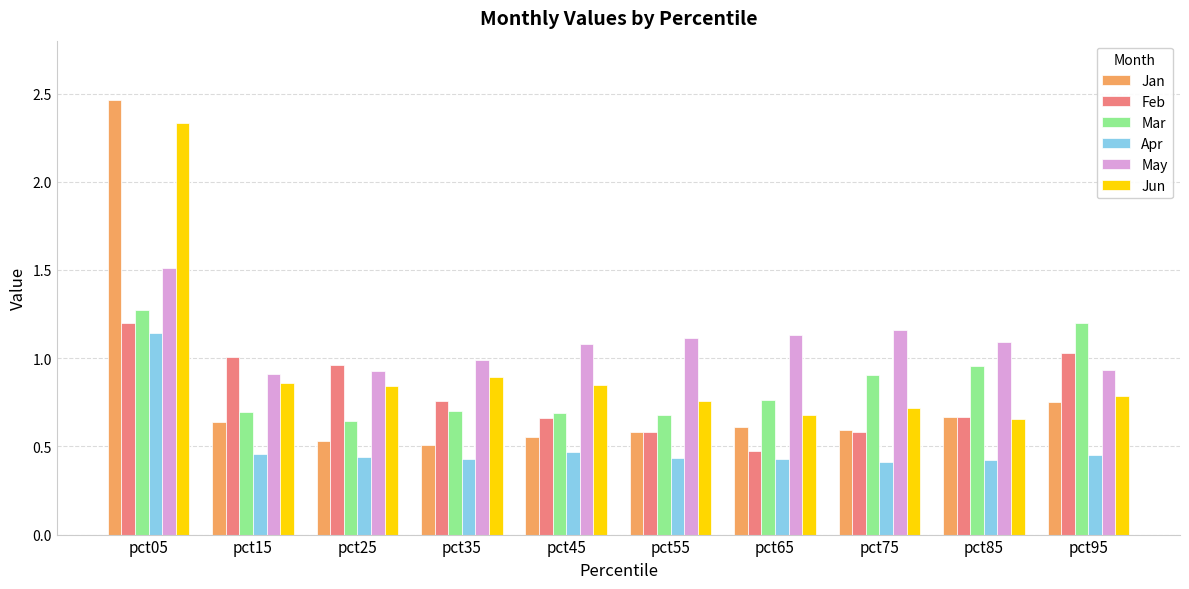

Are the bars grouped side by side (vs. stacked)?

Yes